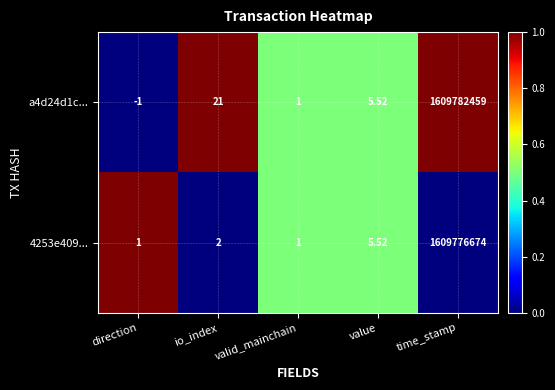

Where does the a4d24d1c... series first go above 5?

io_index